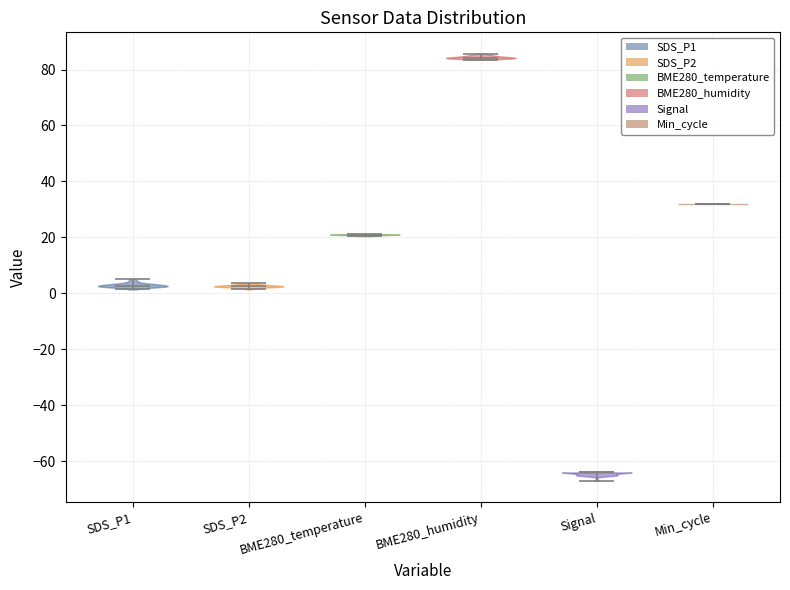

What is the lowest point the violin for BME280_temperature reaches on the y-axis? The values are not printed on the chart, so give them approximately, as read against the axis.

20